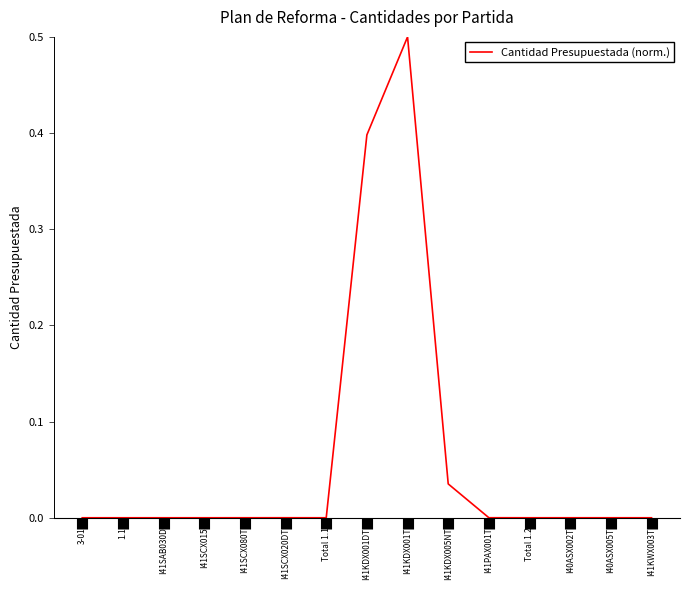

What is the sum of all values?

0.9